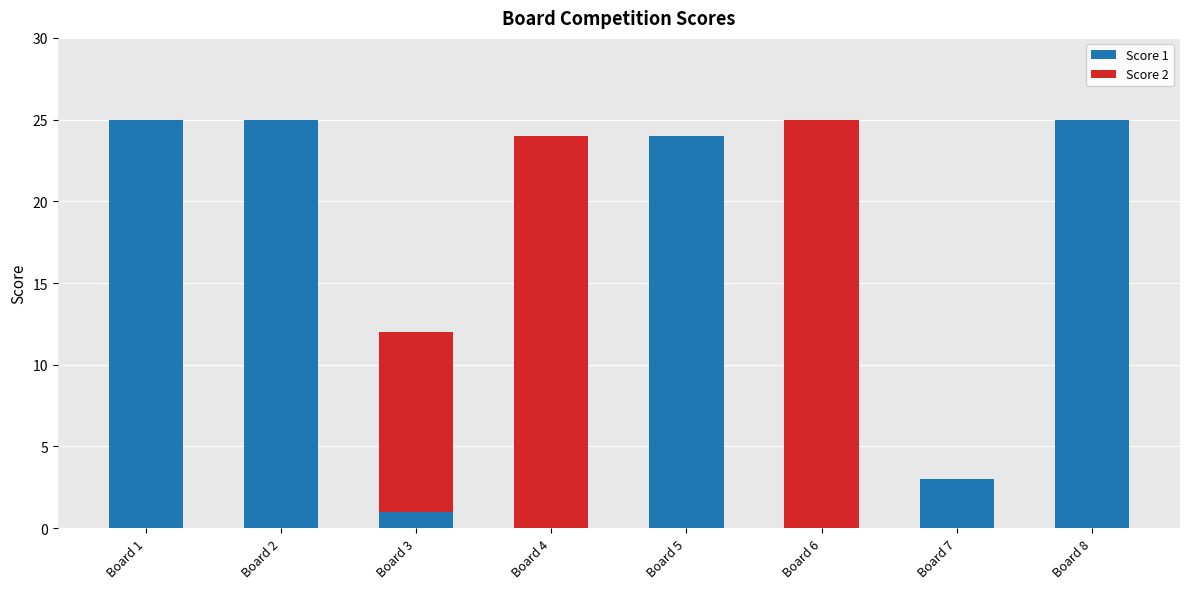

Is it true that Score 1 equals 25 at Board 2?

True